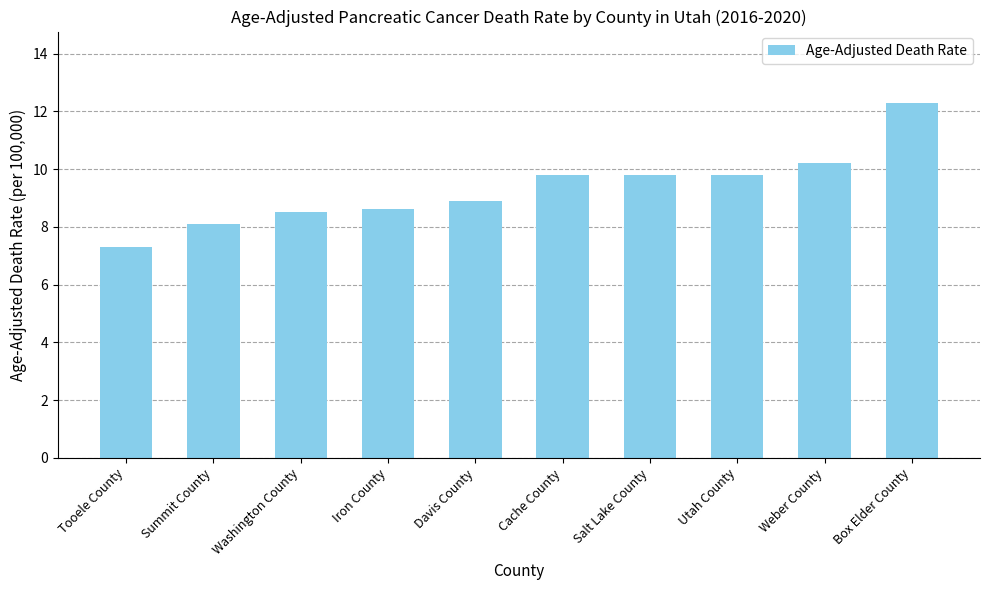

What position from the right is Iron County?

7